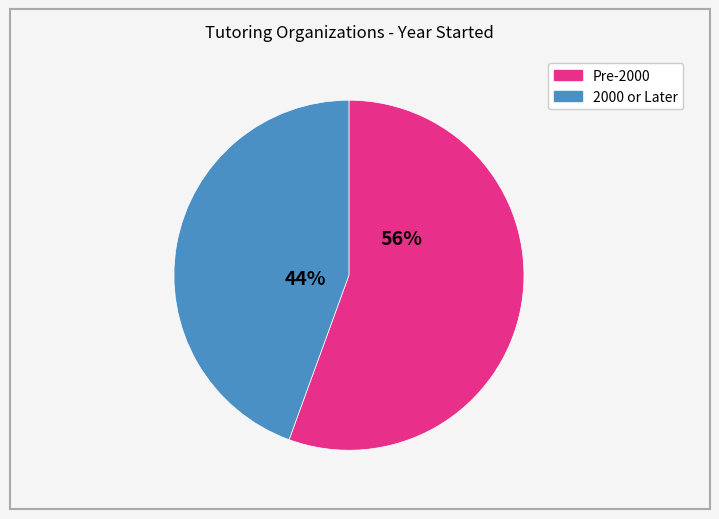

Is there a majority slice in this chart?

Yes